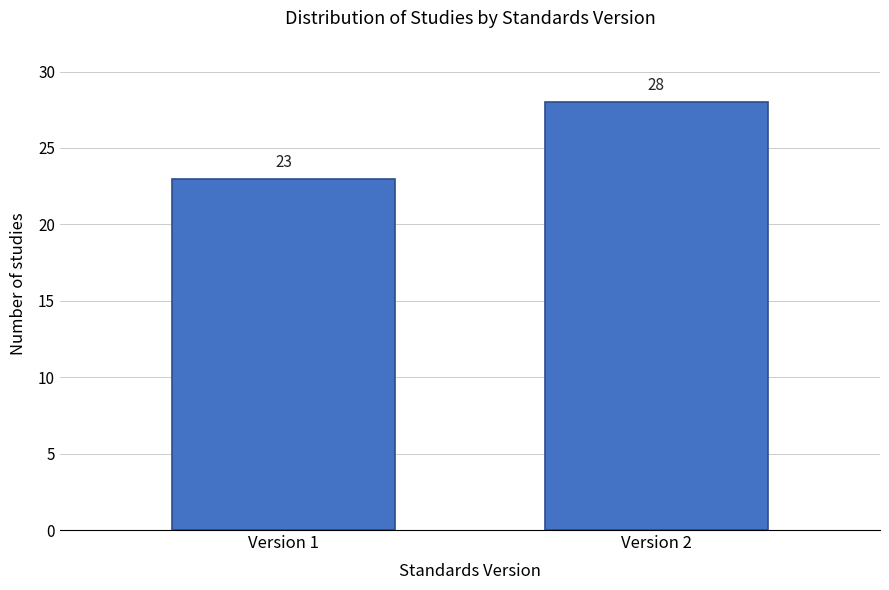

Reading right to left, list all the values displayed in this chart.

Version 2=28	Version 1=23